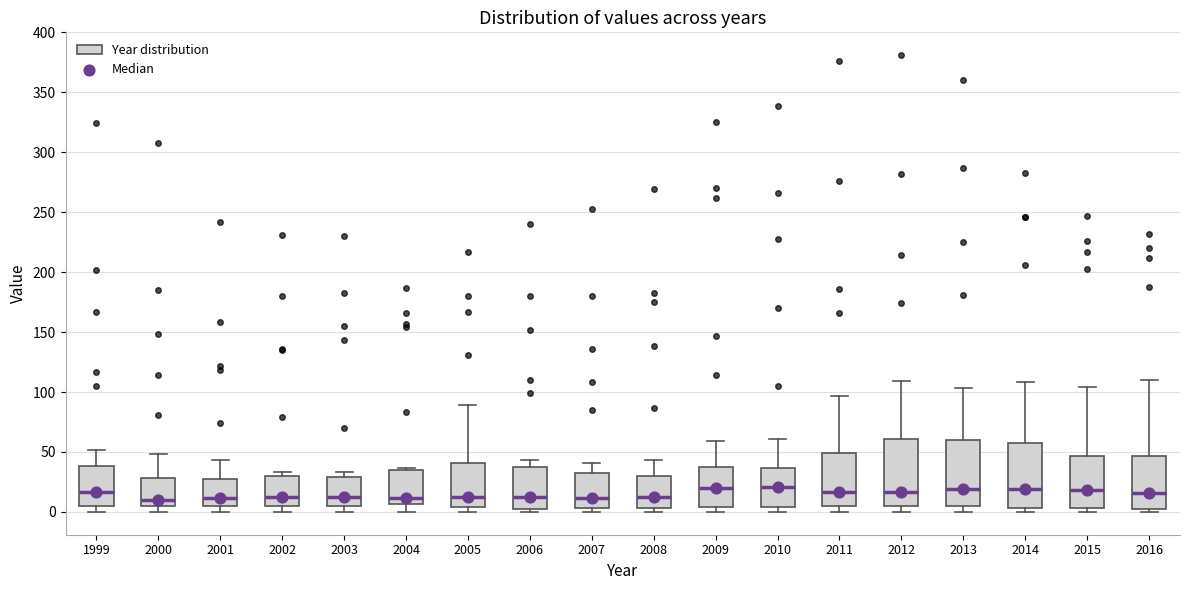

Reading left to right, transcribe this box plot: for each box, give where its median line is, the range the box spans, and where its two whiskers end, as read against the y-axis. The values are not printed on the chart, so give them approximately, as read against the axis.

1999: median 15, box 5 to 40, whiskers 0 to 50
2000: median 10, box 5 to 30, whiskers 0 to 50
2001: median 10, box 5 to 30, whiskers 0 to 45
2002: median 15, box 5 to 30, whiskers 0 to 35
2003: median 15, box 5 to 30, whiskers 0 to 35
2004: median 10, box 5 to 35, whiskers 0 to 35 (just above the box's upper edge)
2005: median 15, box 5 to 40, whiskers 0 to 90
2006: median 15, box 5 to 35, whiskers 0 to 45
2007: median 10, box 5 to 35, whiskers 0 to 40
2008: median 15, box 5 to 30, whiskers 0 to 45
2009: median 20, box 5 to 40, whiskers 0 to 60
2010: median 20, box 5 to 35, whiskers 0 to 60
2011: median 15, box 5 to 50, whiskers 0 to 95
2012: median 15, box 5 to 60, whiskers 0 to 110
2013: median 20, box 5 to 60, whiskers 0 to 105
2014: median 20, box 5 to 55, whiskers 0 to 110
2015: median 20, box 5 to 45, whiskers 0 to 105
2016: median 15, box 0 to 45, whiskers 0 (just below the box's lower edge) to 110